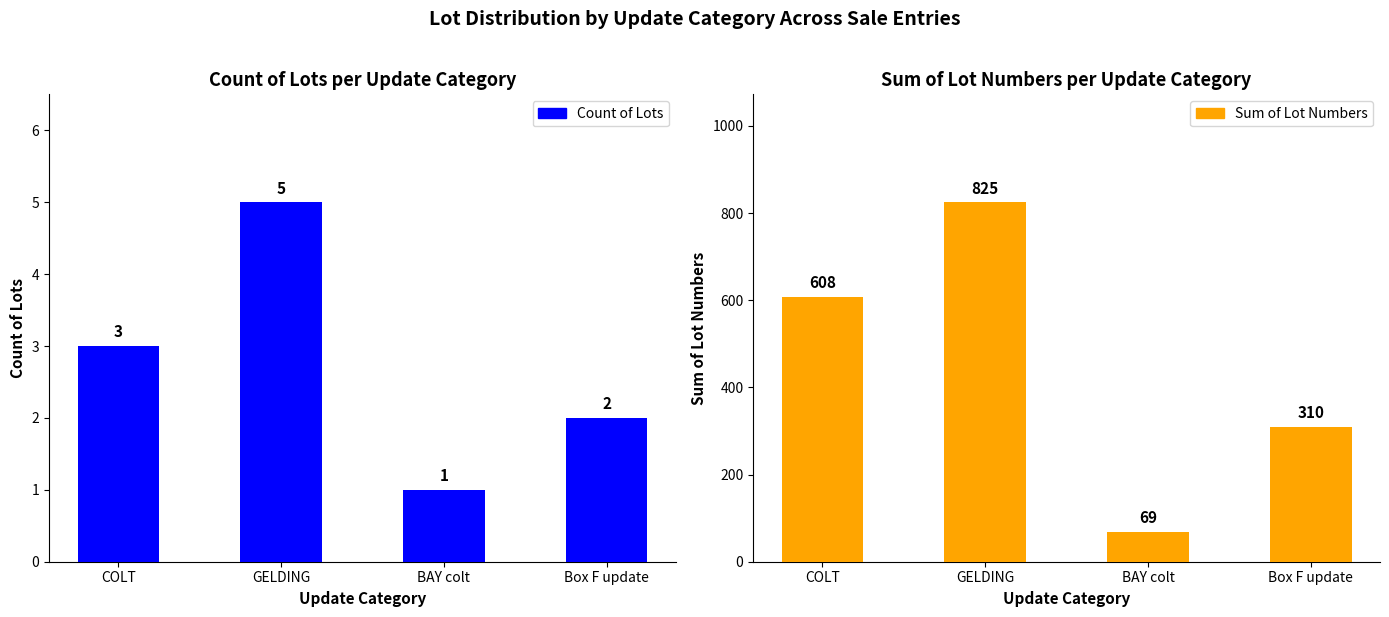

The value of Count of Lots at COLT is 4. True or false?

False